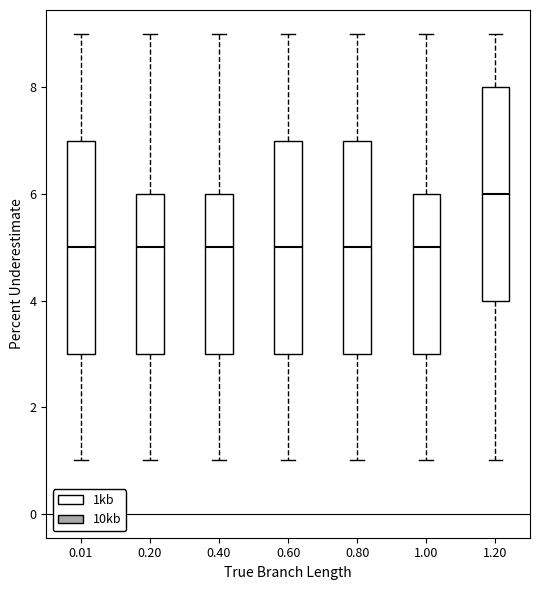

Which box has the highest median line?

1.20